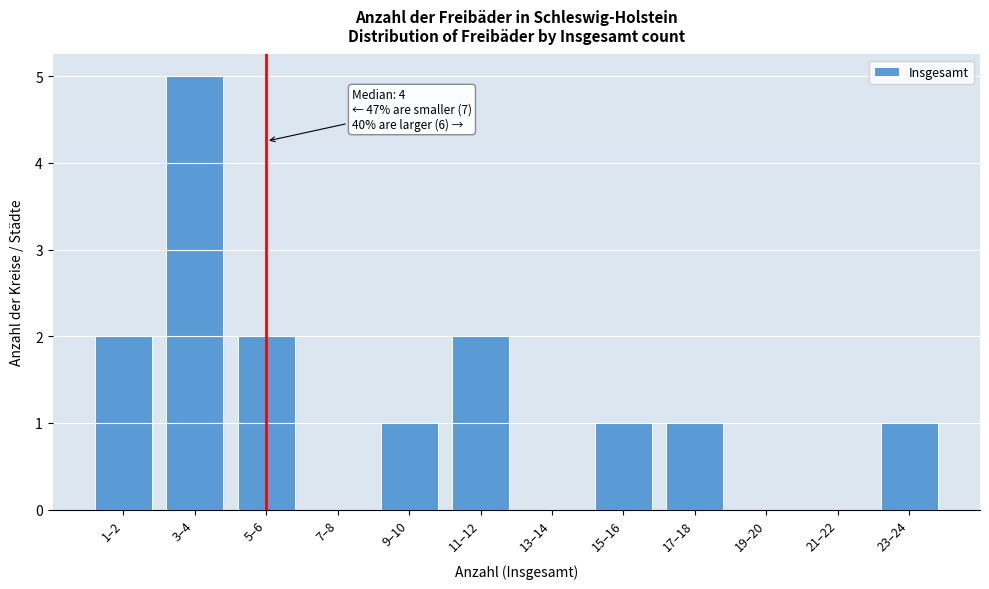

Reading left to right, extract all data points from this chart.

1–2=2	3–4=5	5–6=2	7–8=0	9–10=1	11–12=2	13–14=0	15–16=1	17–18=1	19–20=0	21–22=0	23–24=1